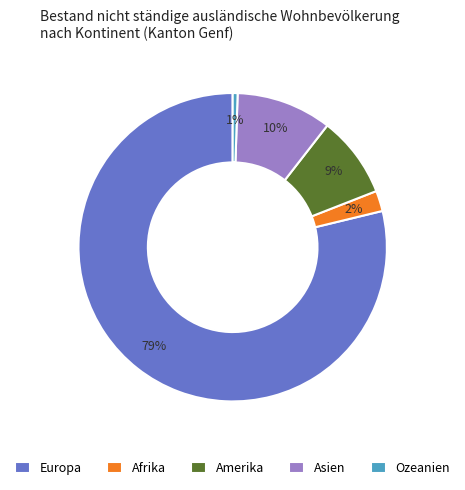

Which has a higher value, Ozeanien or Europa?

Europa